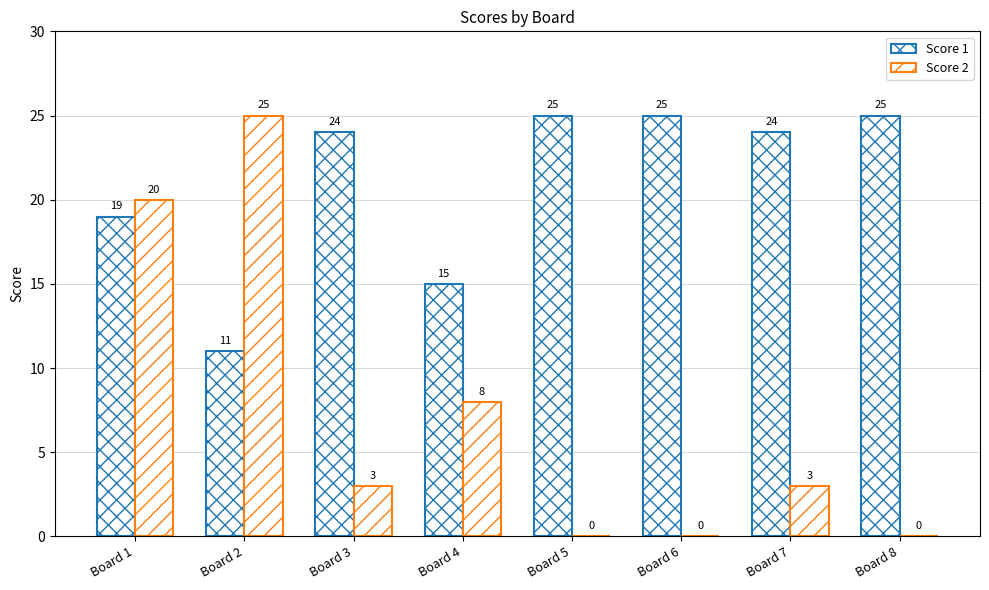

Between Board 7 and Board 8, which series saw the biggest shift?

Score 2